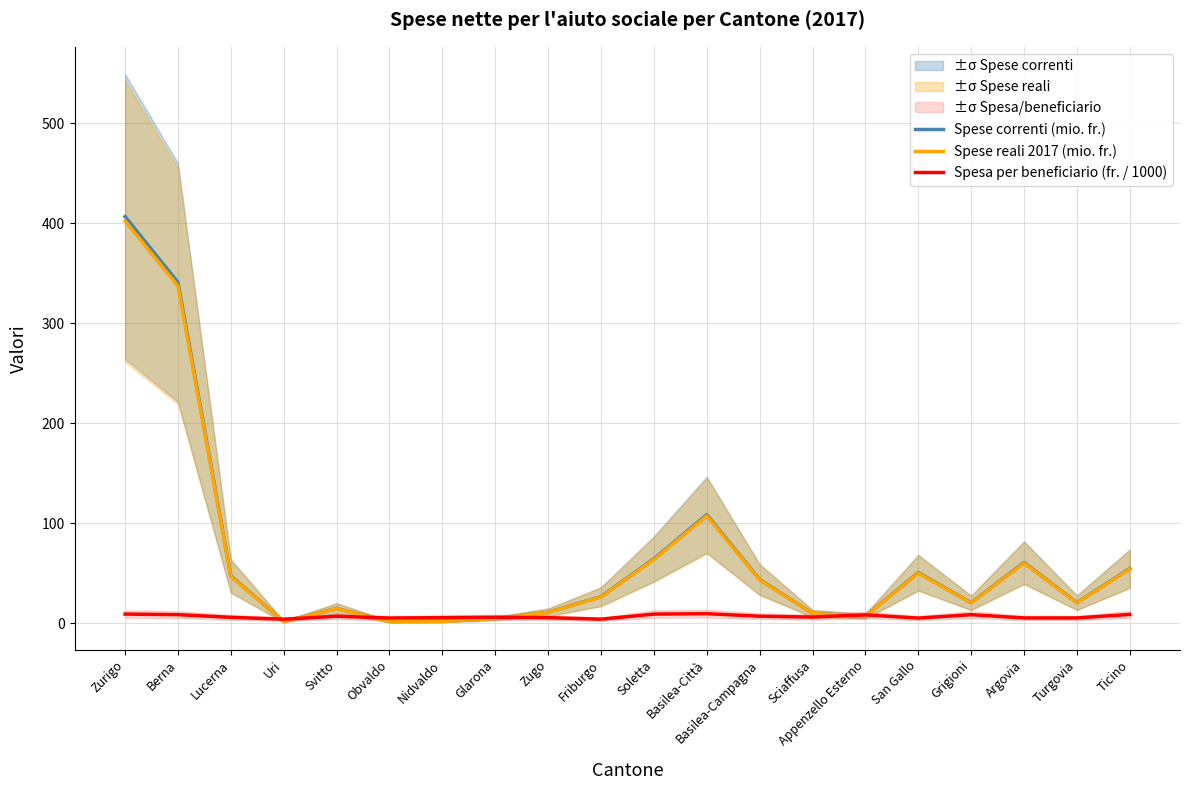

What is the label of the 4th point from the right?

Grigioni